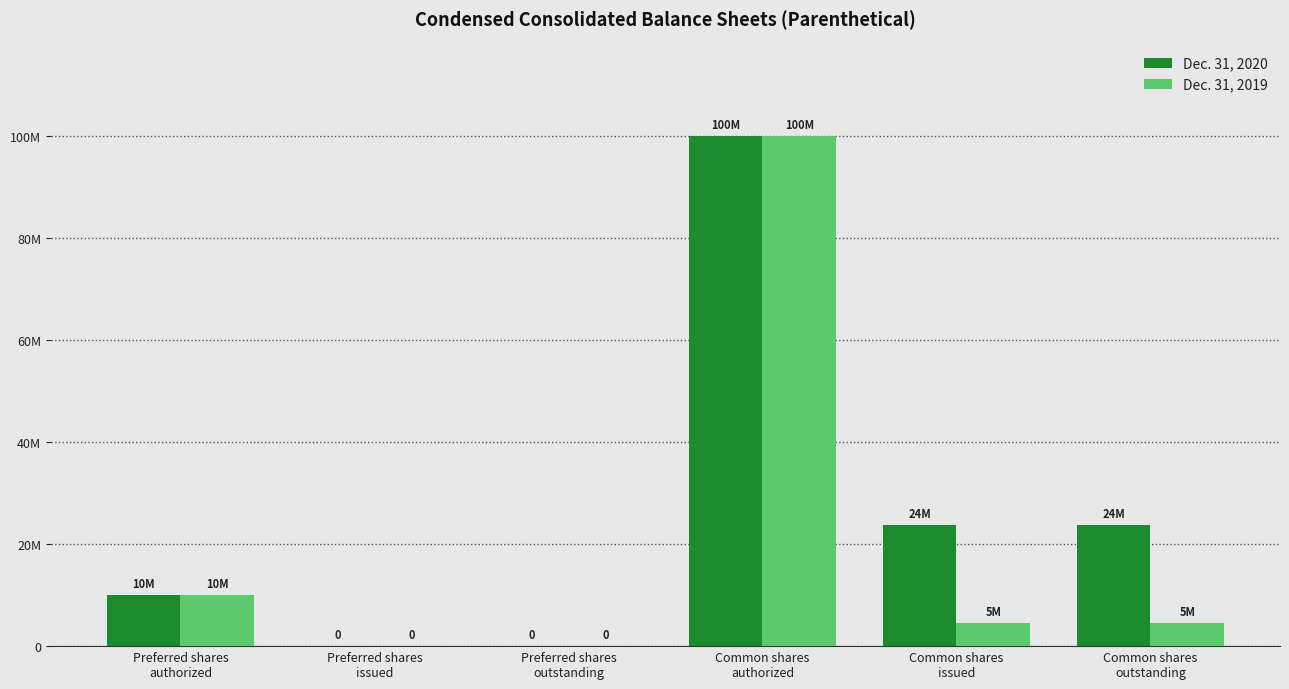

Which series has the largest total across all categories?

Dec. 31, 2020